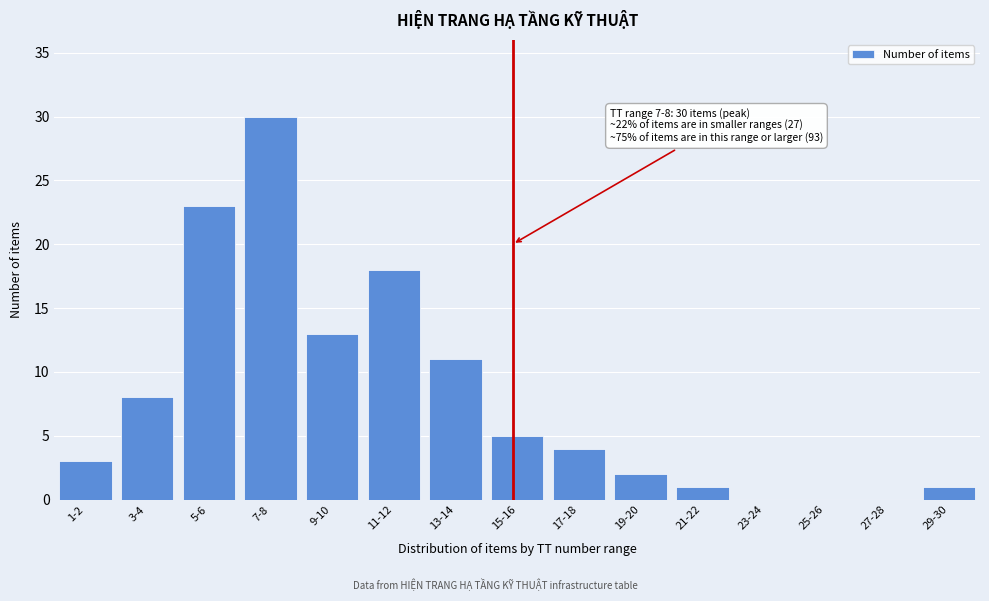

Reading right to left, extract all data points from this chart.

29-30=1	27-28=0	25-26=0	23-24=0	21-22=1	19-20=2	17-18=4	15-16=5	13-14=11	11-12=18	9-10=13	7-8=30	5-6=23	3-4=8	1-2=3